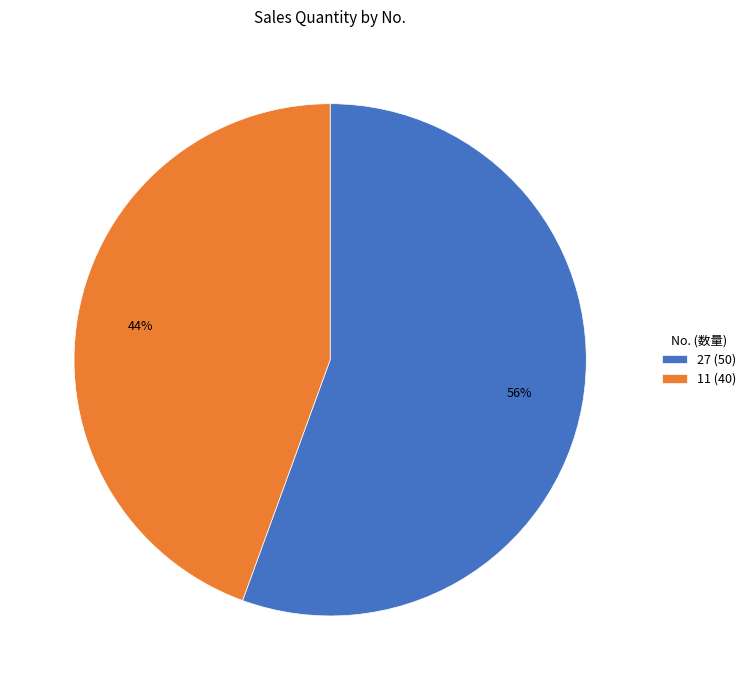

To the nearest percent, what percentage of the pie is 27?

56%